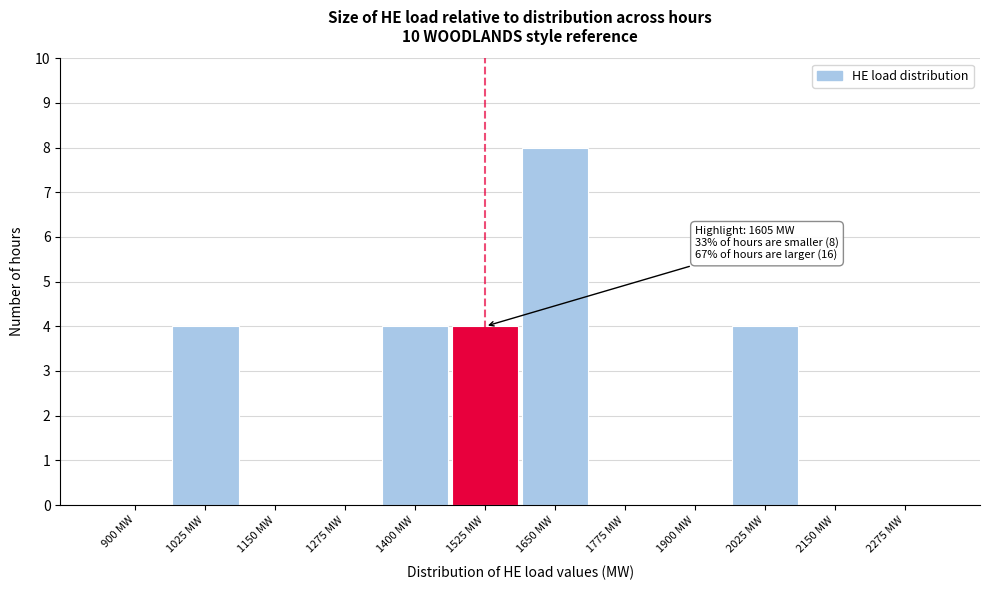

Reading right to left, transcribe all the data shown in this chart.

2275 MW=0	2150 MW=0	2025 MW=4	1900 MW=0	1775 MW=0	1650 MW=8	1525 MW=4	1400 MW=4	1275 MW=0	1150 MW=0	1025 MW=4	900 MW=0